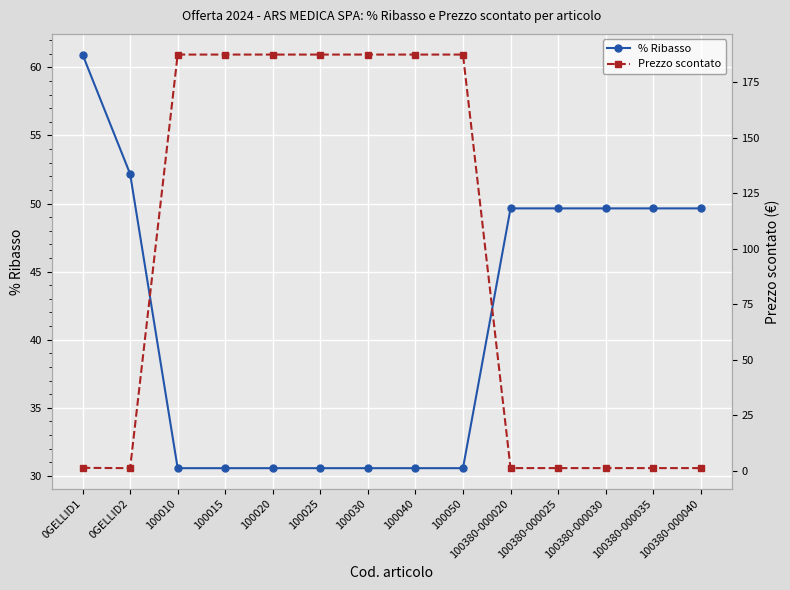

Rank the series at 100380-000035 from lowest to highest value.

Prezzo scontato, % Ribasso